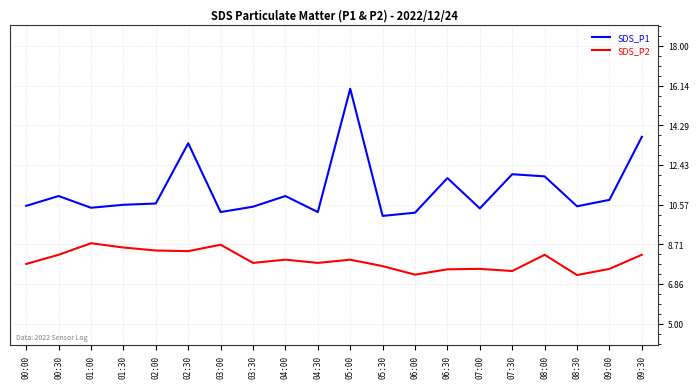

True or false: SDS_P1 and SDS_P2 cross at least once.

False